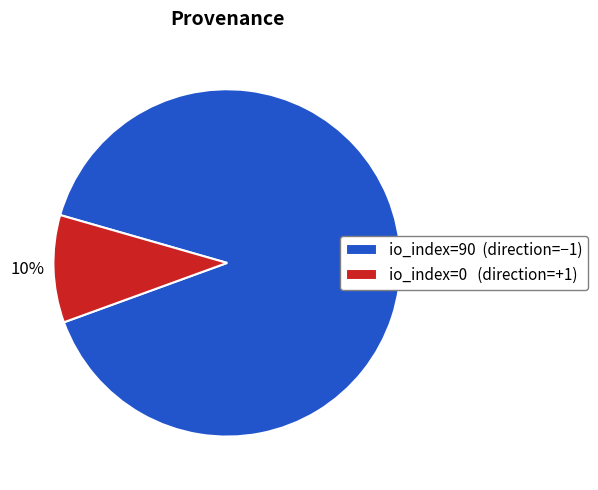

To the nearest percent, what is the difference between the largest and smallest slice percentages?

80%